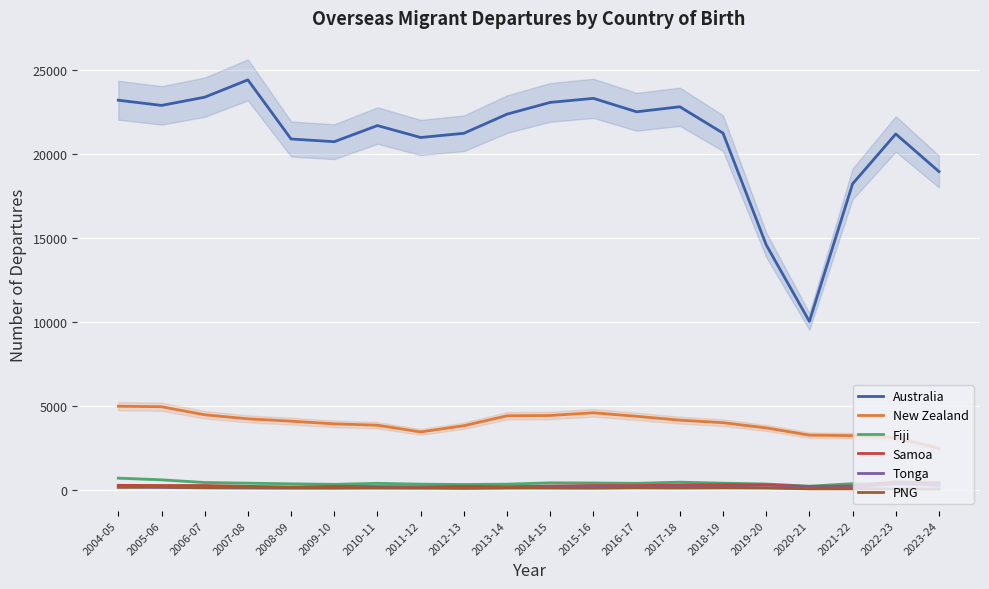

True or false: Australia has a value of 10250 at 2010-11.

False